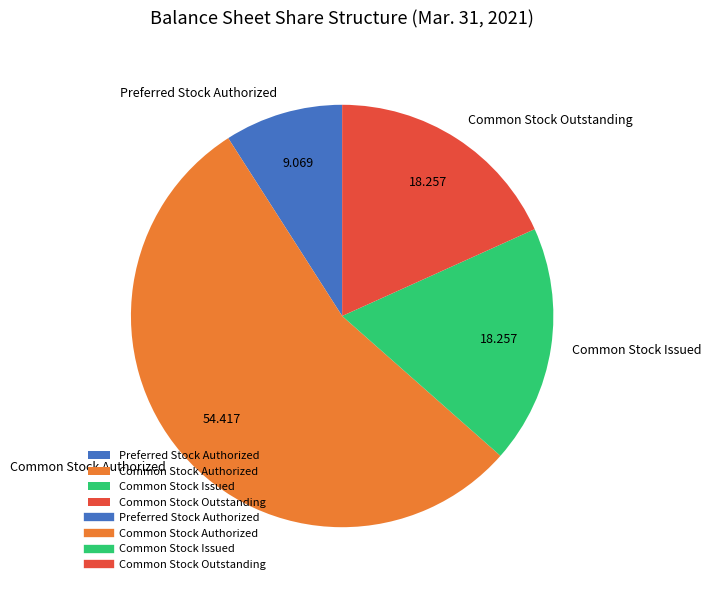

What is the ratio of the value at Preferred Stock Authorized to the value at Common Stock Outstanding?

0.5